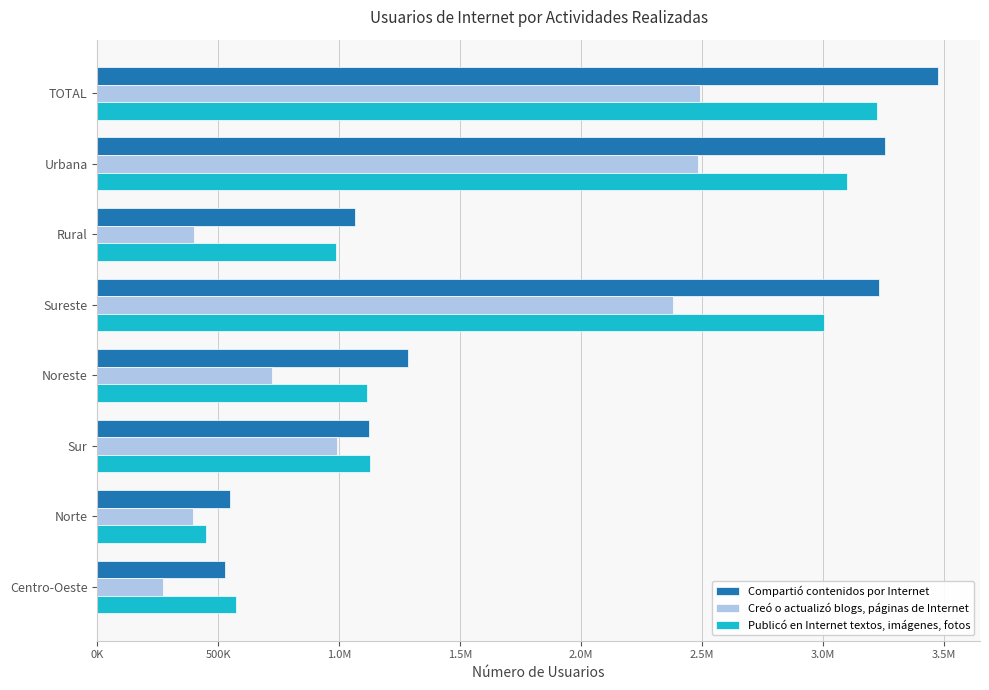

List the series in order of their peak value, lowest first.

Creó o actualizó blogs, páginas de Internet, Publicó en Internet textos, imágenes, fotos, Compartió contenidos por Internet